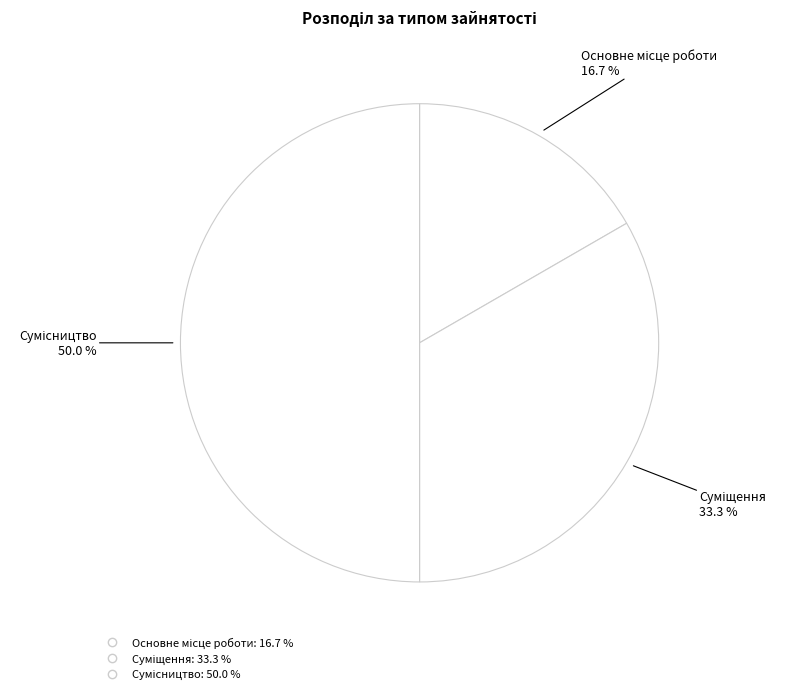

Count the number of slices in the pie.

3